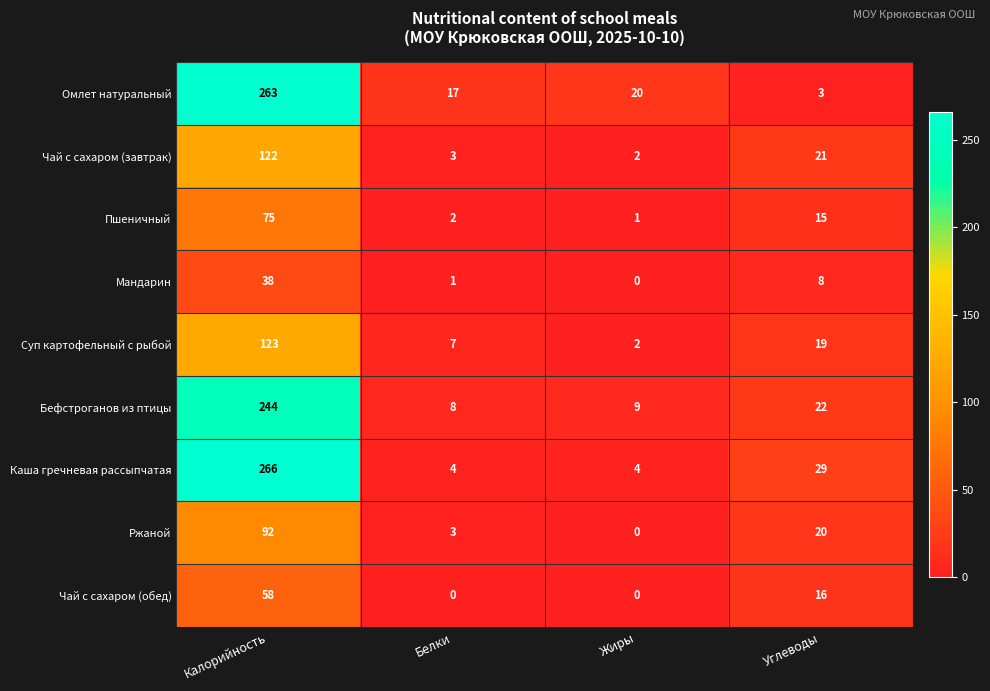

Where is Мандарин nearest to the value 19?

Углеводы